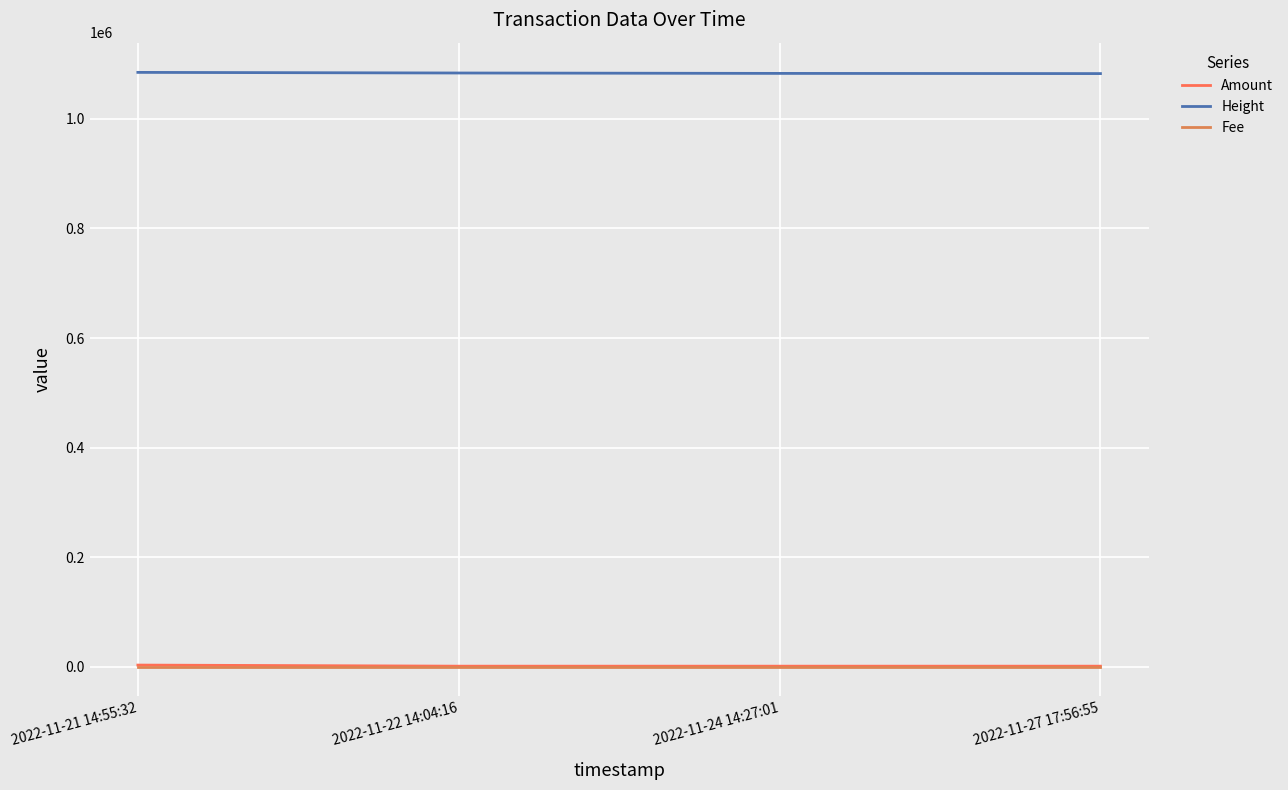

At how many categories does at least one series exceed 469969?

4